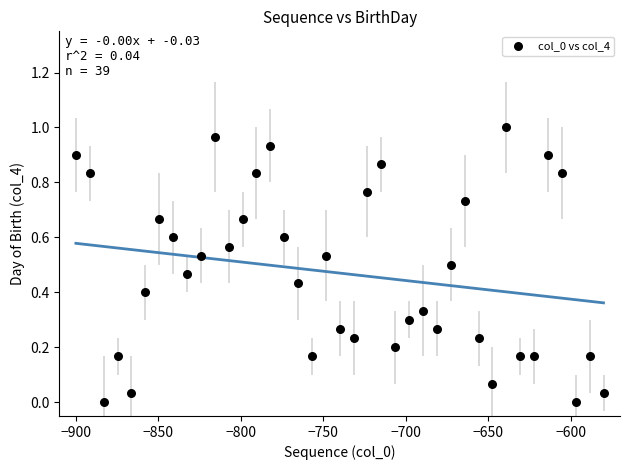

Count the number of points in this scatter plot.

39